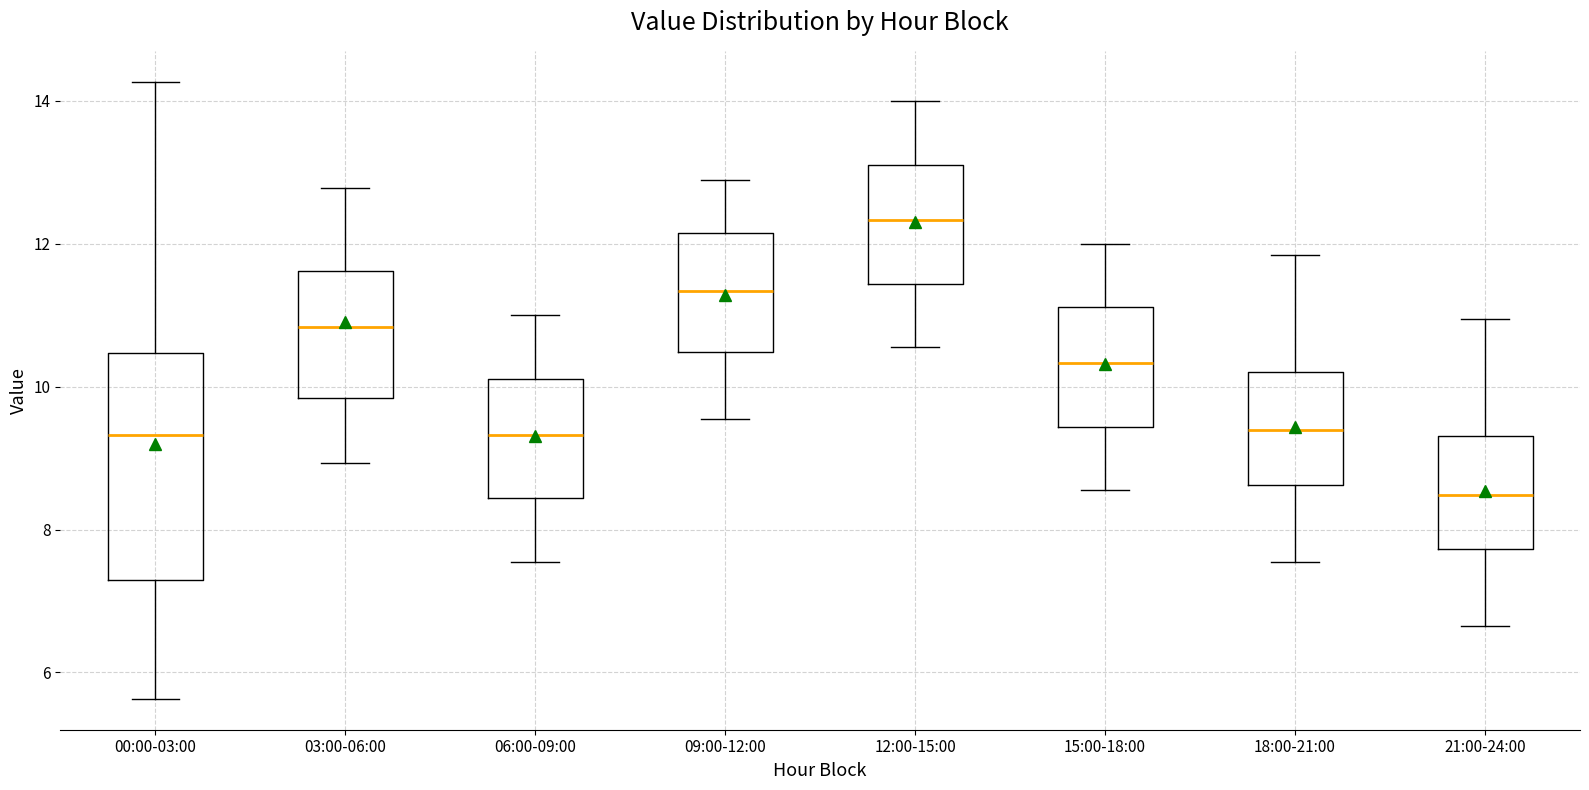

Reading left to right, read every box against the y-axis: the position of its median line, the range the box covers, and the ends of its whiskers. The values are not printed on the chart, so give them approximately, as read against the axis.

00:00-03:00: median 9.4, box 7.2 to 10.4, whiskers 5.6 to 14.2
03:00-06:00: median 10.8, box 9.8 to 11.6, whiskers 9.0 to 12.8
06:00-09:00: median 9.4, box 8.4 to 10.2, whiskers 7.6 to 11.0
09:00-12:00: median 11.4, box 10.4 to 12.2, whiskers 9.6 to 12.8
12:00-15:00: median 12.4, box 11.4 to 13.2, whiskers 10.6 to 14.0
15:00-18:00: median 10.4, box 9.4 to 11.2, whiskers 8.6 to 12.0
18:00-21:00: median 9.4, box 8.6 to 10.2, whiskers 7.6 to 11.8
21:00-24:00: median 8.4, box 7.8 to 9.4, whiskers 6.6 to 11.0